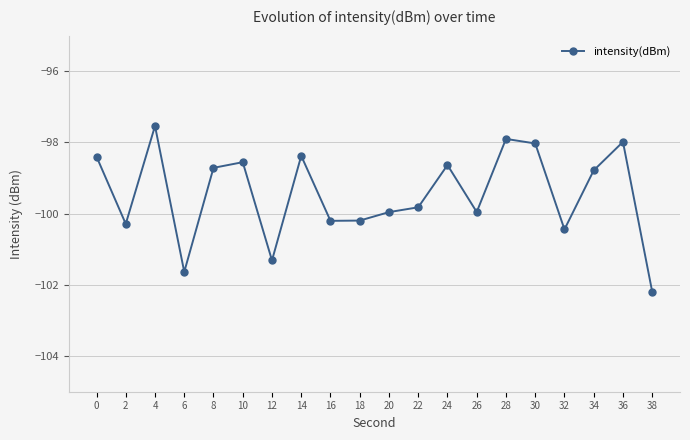

Between 26 and 32, which is larger?

26